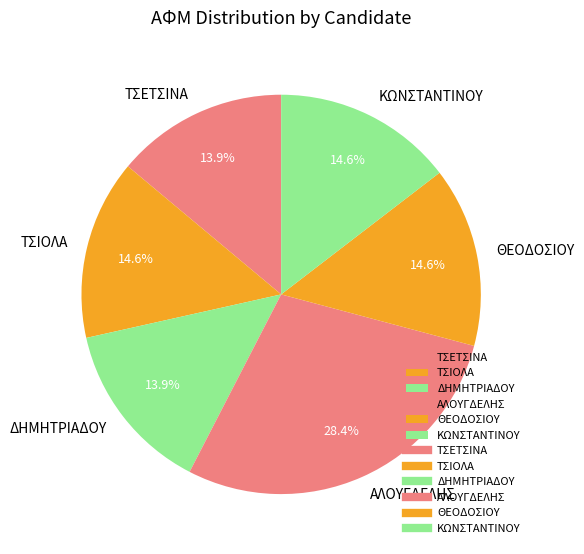

Combined, do ΤΣΙΟΛΑ and ΘΕΟΔΟΣΙΟΥ account for over 50%?

No